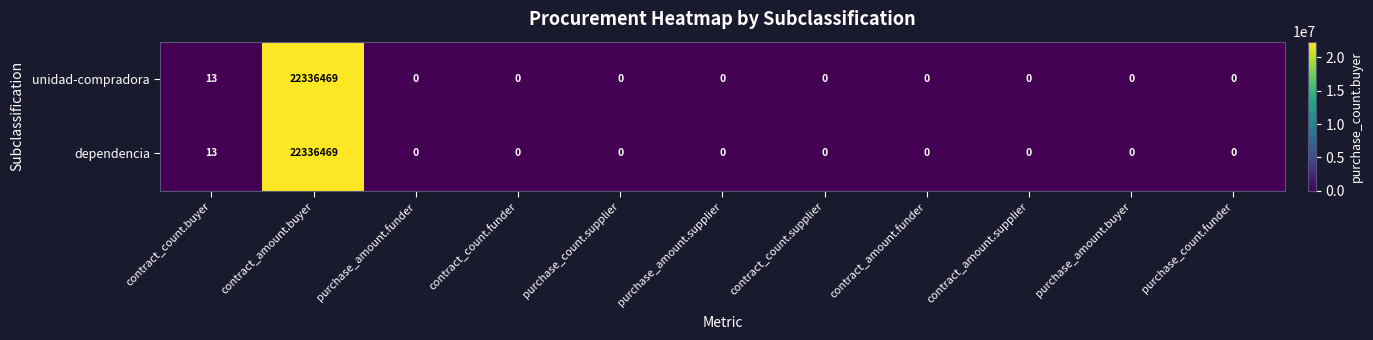

True or false: unidad-compradora has a value of 0 at purchase_count.funder.

True